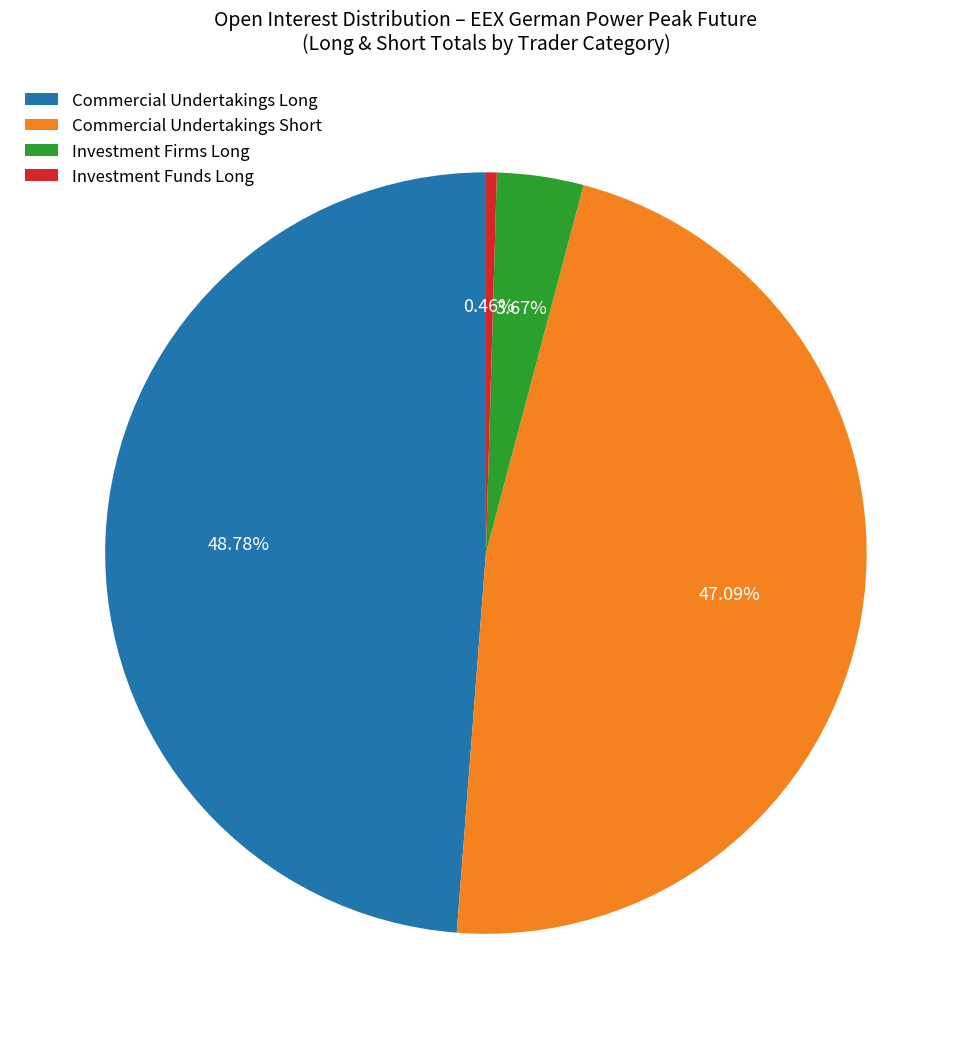

How many slices are in this pie chart?

4